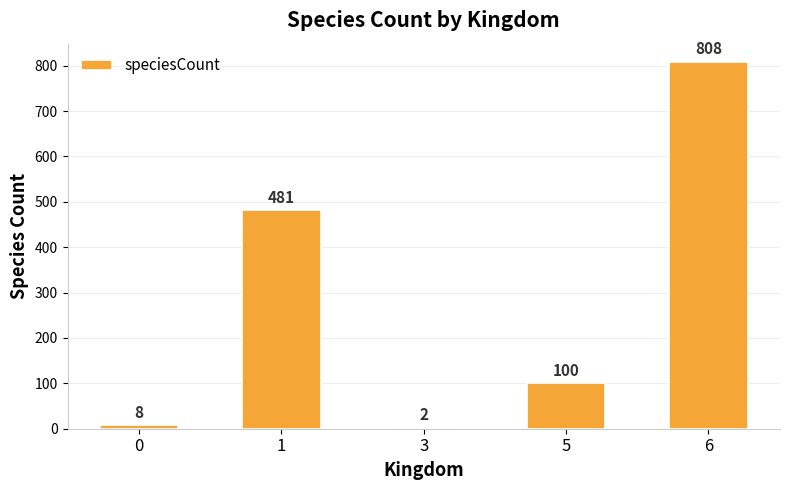

The chart shows a value of 22 at 5. True or false?

False